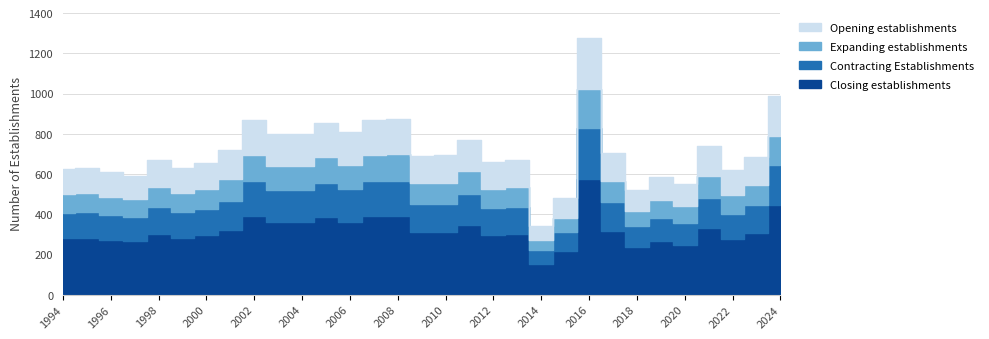

Does the chart have visible grid lines?

Yes